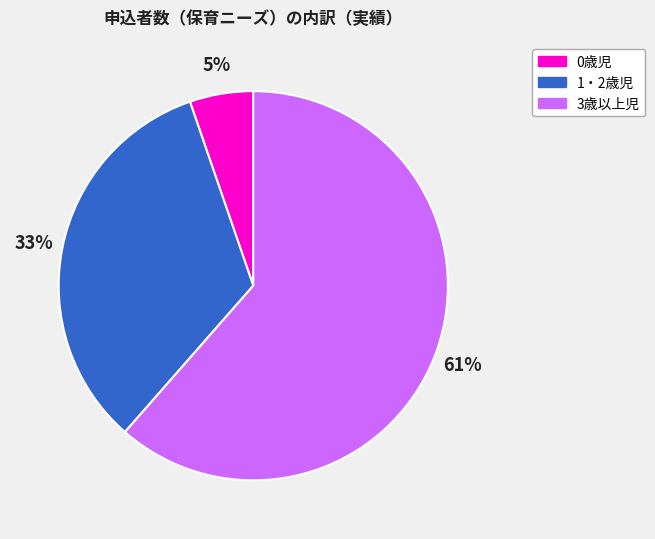

Count the number of slices in the pie.

3